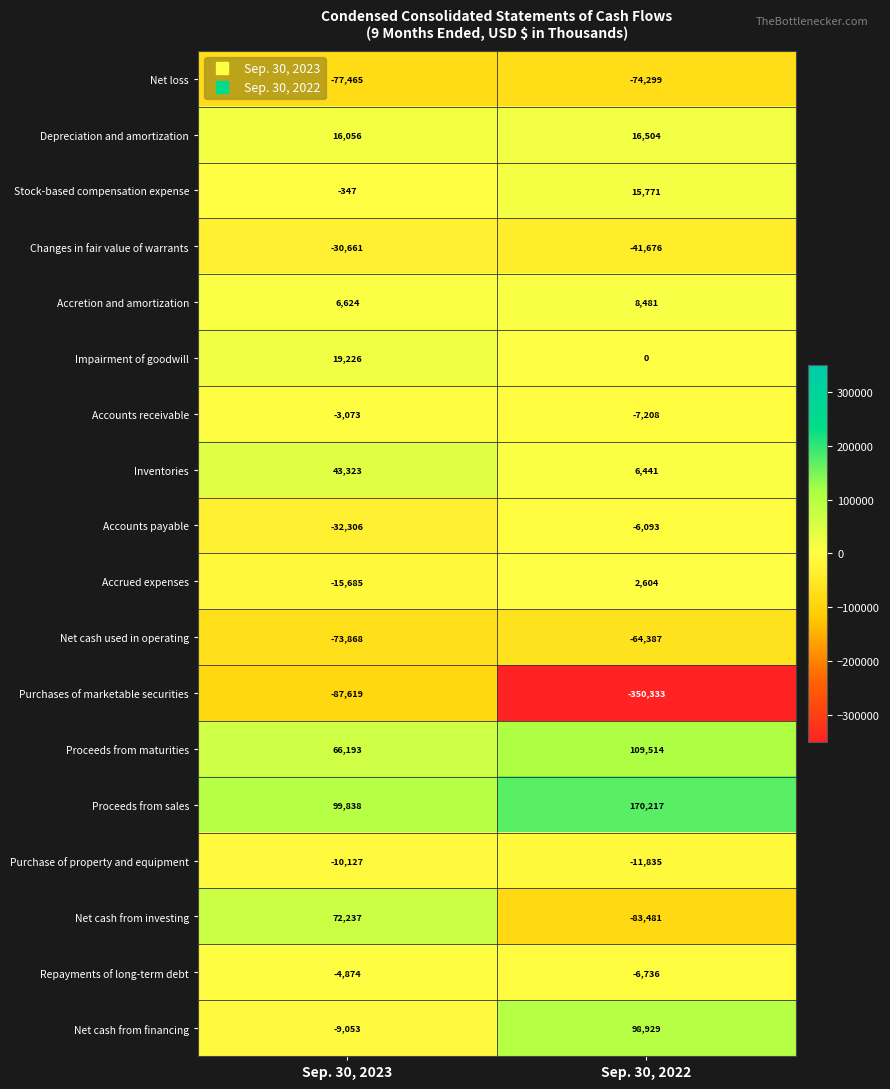

At which label is Depreciation and amortization closest to 16280?

Sep. 30, 2023